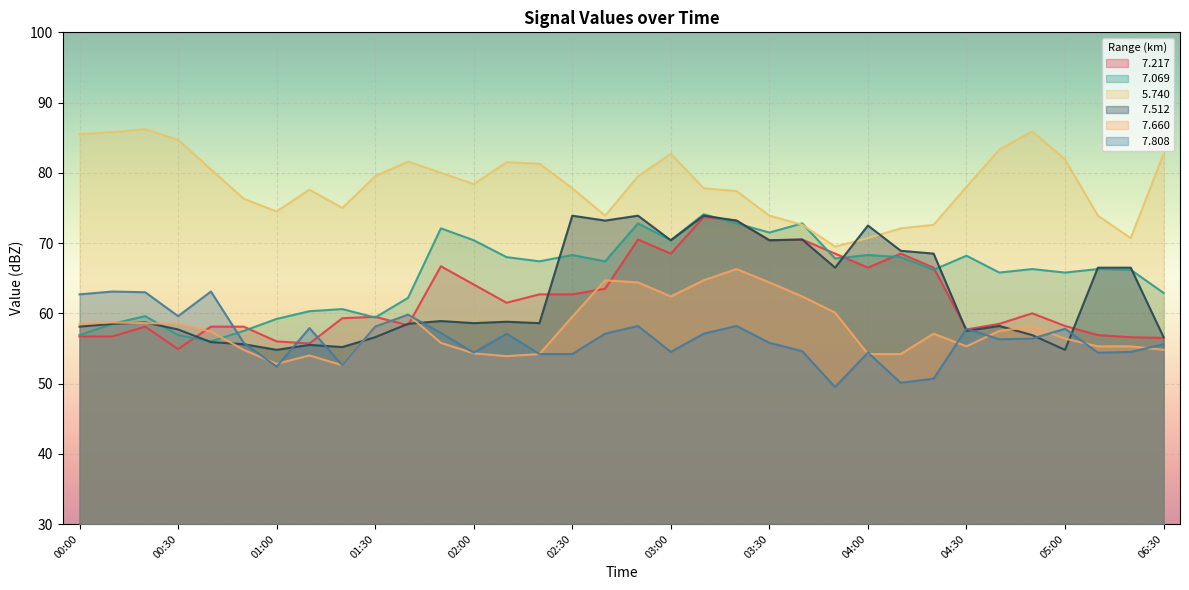

Which label corresponds to the largest value in the chart?

00:20